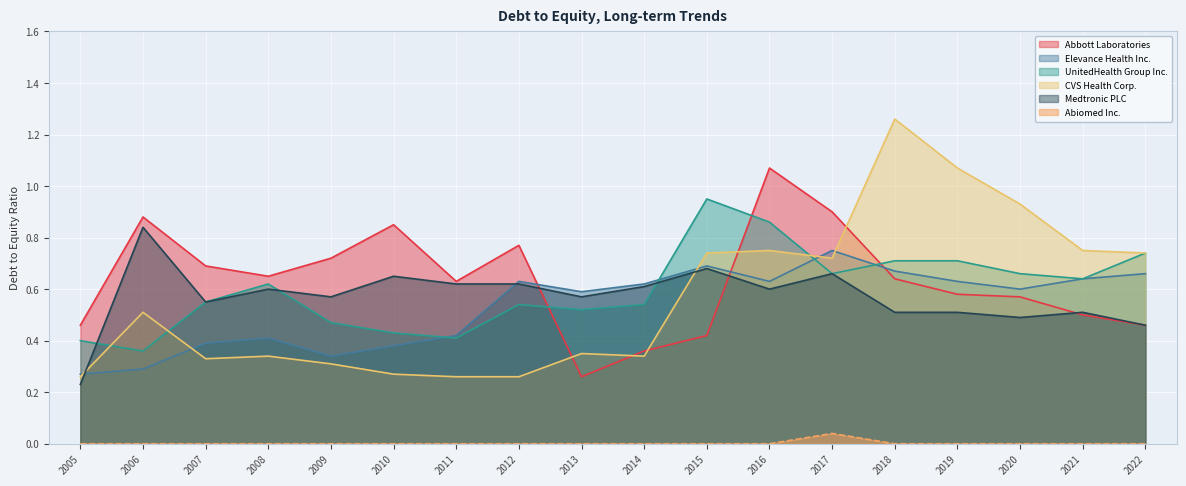

Reading left to right, extract all data points from this chart.

Abbott Laboratories: 0.5	0.9	0.7	0.7	0.7	0.8	0.6	0.8	0.3	0.4	0.4	1.1	0.9	0.6	0.6	0.6	0.5	0.5
Elevance Health Inc.: 0.3	0.3	0.4	0.4	0.3	0.4	0.4	0.6	0.6	0.6	0.7	0.6	0.8	0.7	0.6	0.6	0.6	0.7
UnitedHealth Group Inc.: 0.4	0.4	0.6	0.6	0.5	0.4	0.4	0.5	0.5	0.5	0.9	0.9	0.7	0.7	0.7	0.7	0.6	0.7
CVS Health Corp.: 0.3	0.5	0.3	0.3	0.3	0.3	0.3	0.3	0.3	0.3	0.7	0.8	0.7	1.3	1.1	0.9	0.8	0.7
Medtronic PLC: 0.2	0.8	0.6	0.6	0.6	0.7	0.6	0.6	0.6	0.6	0.7	0.6	0.7	0.5	0.5	0.5	0.5	0.5
Abiomed Inc.: 0.0	0.0	0.0	0.0	0.0	0.0	0.0	0.0	0.0	0.0	0.0	0.0	0.0	0.0	0.0	0.0	0.0	0.0